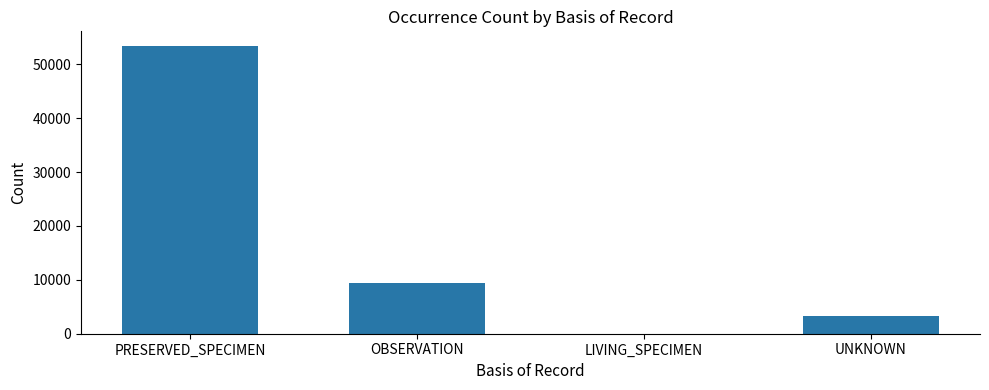

Are the bars horizontal?

No